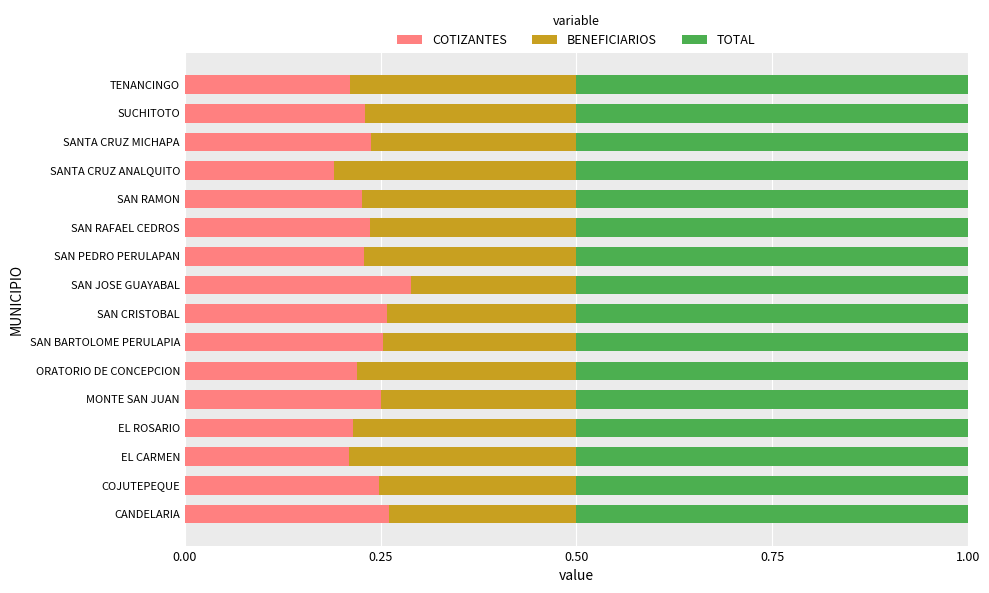

The COTIZANTES series shows 0.2 at EL ROSARIO. True or false?

True